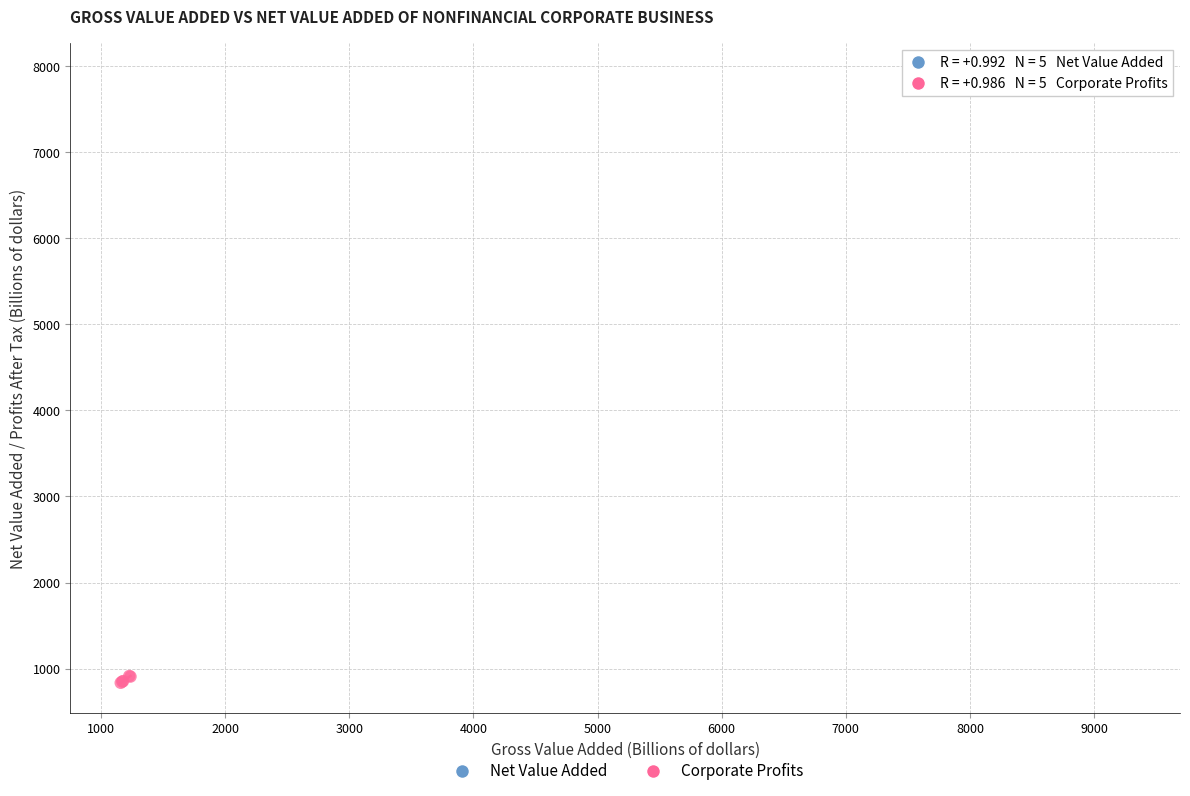

What are all the series names shown in the legend?

Net Value Added, Corporate Profits